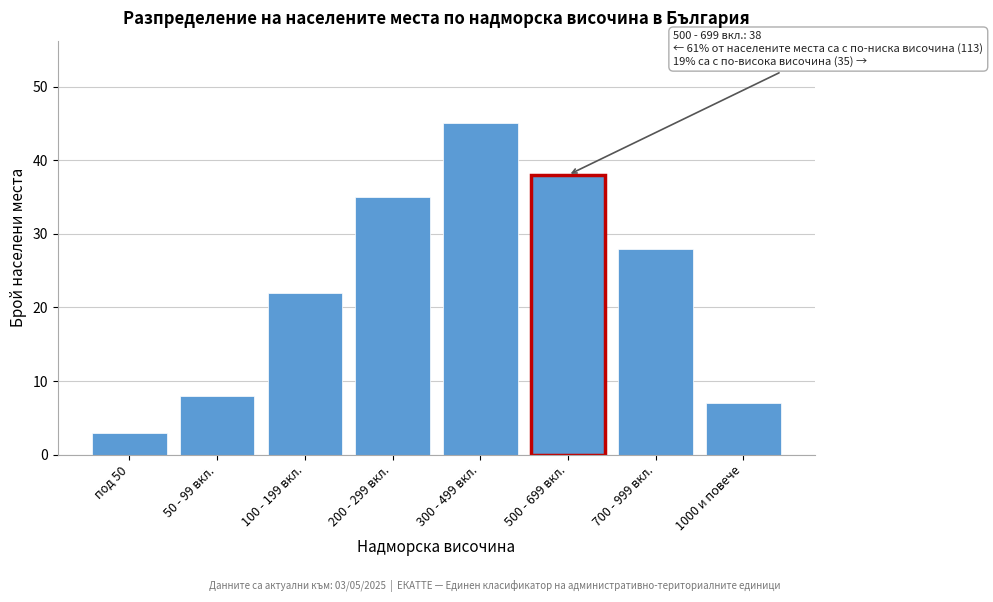

Reading left to right, what are all the values shown in this chart?

под 50=3	50 - 99 вкл.=8	100 - 199 вкл.=22	200 - 299 вкл.=35	300 - 499 вкл.=45	500 - 699 вкл.=38	700 - 999 вкл.=28	1000 и повече=7